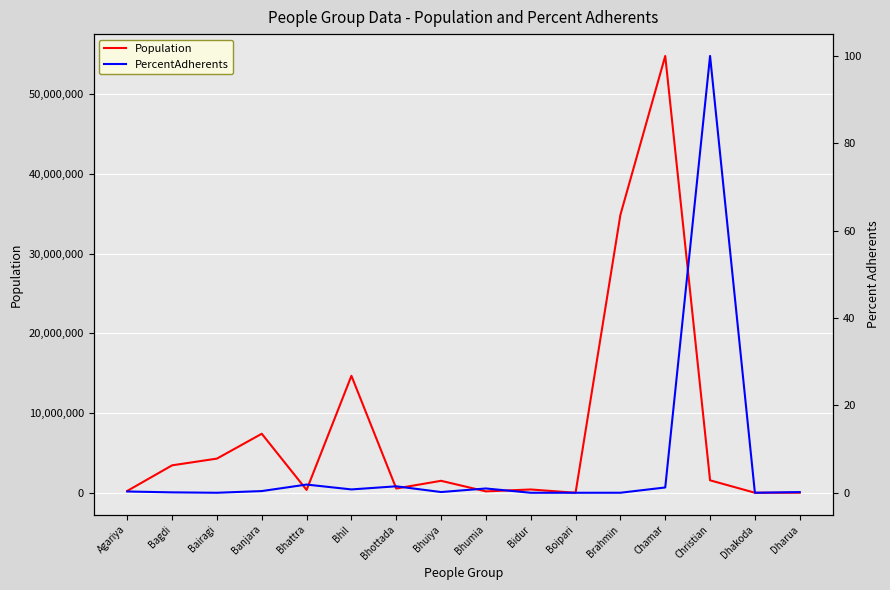

Is the value of PercentAdherents at Bairagi greater than the value of Population at Agariya?

No